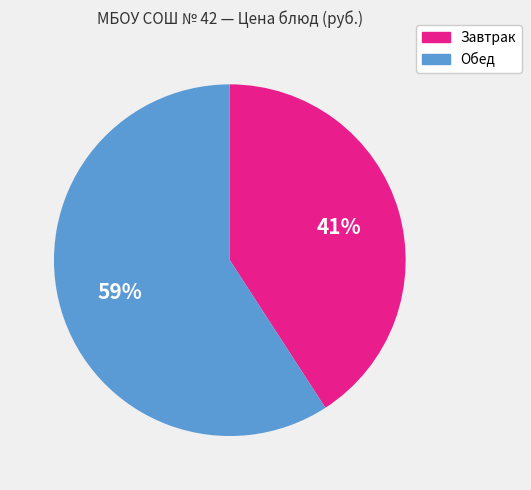

Is there any slice that represents more than half of the pie?

Yes